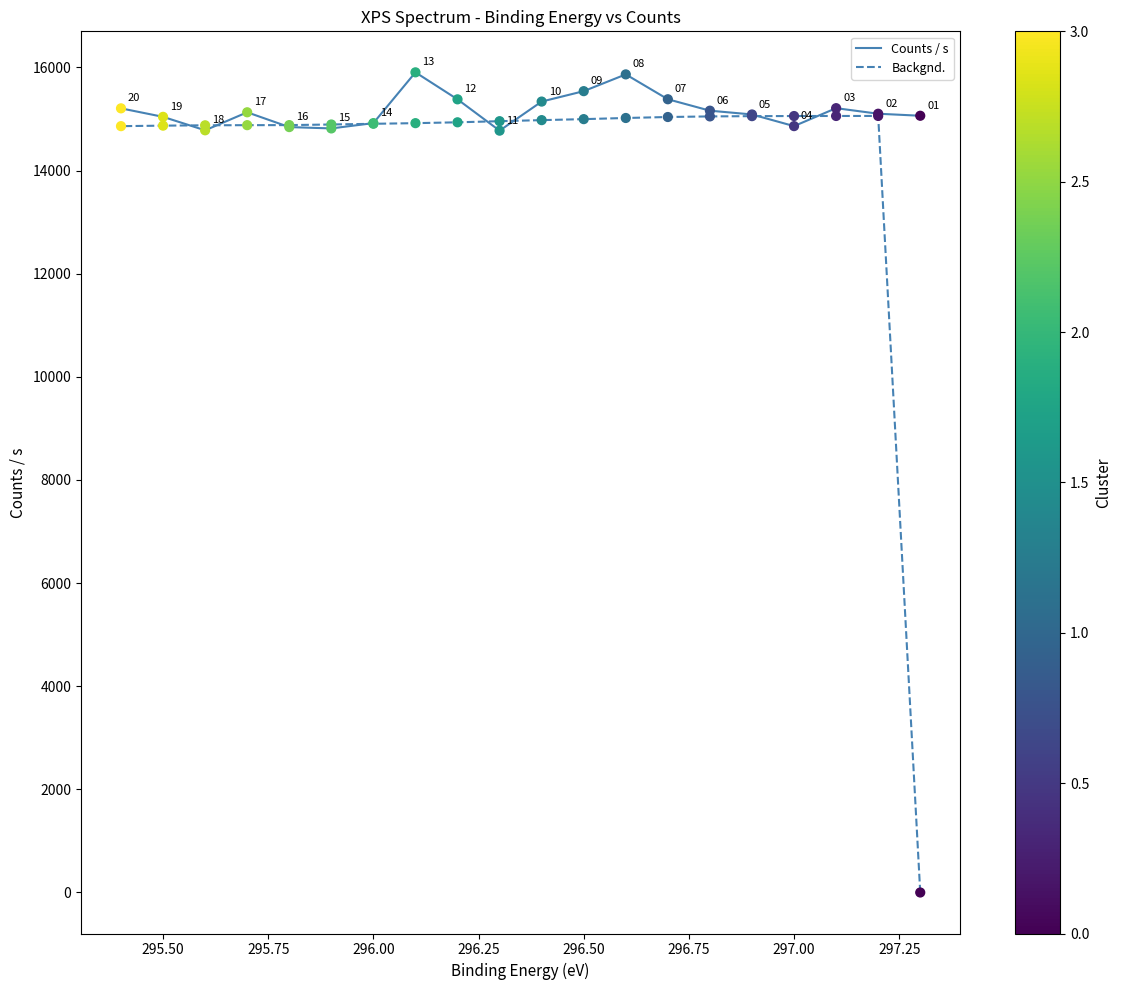

Is the value of Backgnd. at 14 greater than the value of Counts / s at 296.25?

No